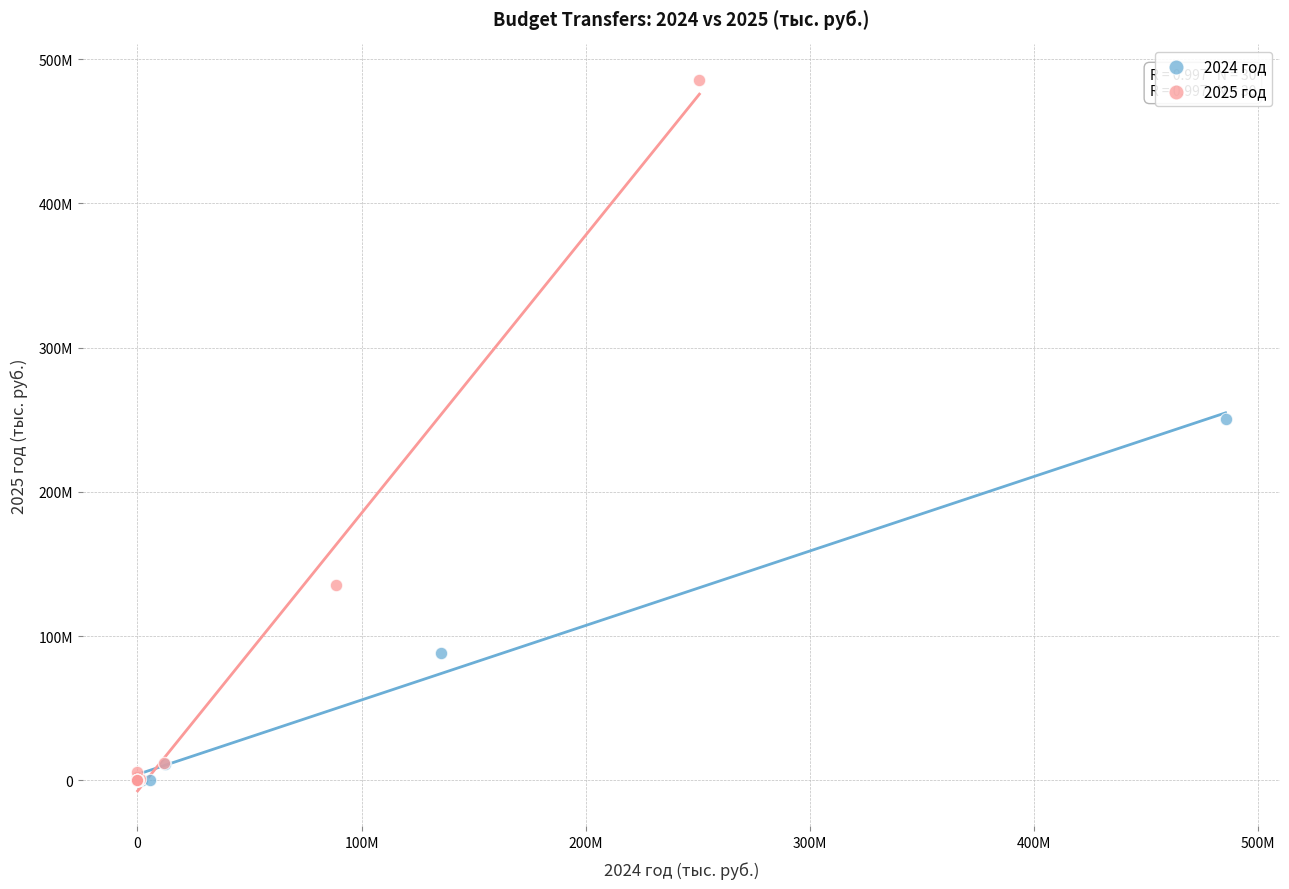

What are all the series names shown in the legend?

2024 год, 2025 год